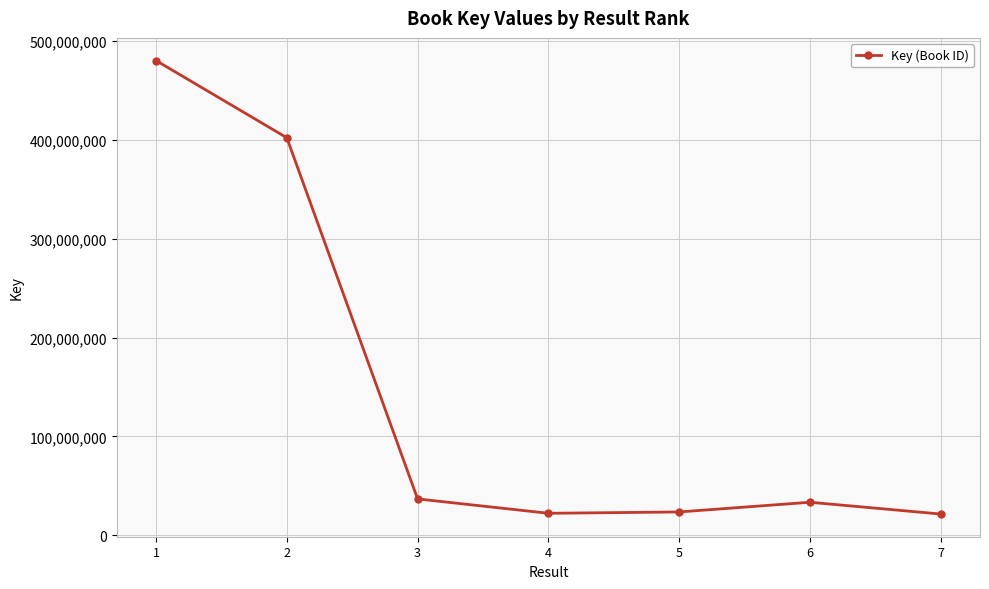

How many points are higher than both their immediate neighbors (excluding endpoints)?

1